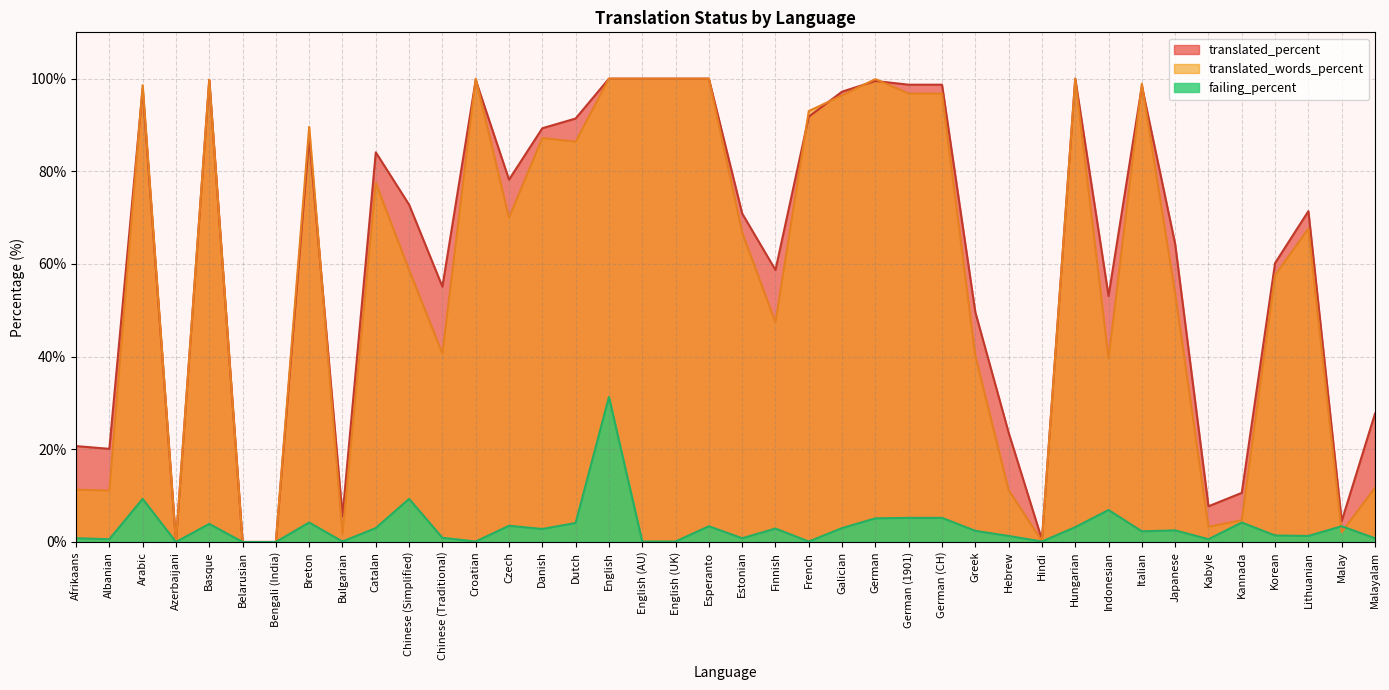

True or false: translated_words_percent has a value of 63.8 at Chinese (Traditional).

False